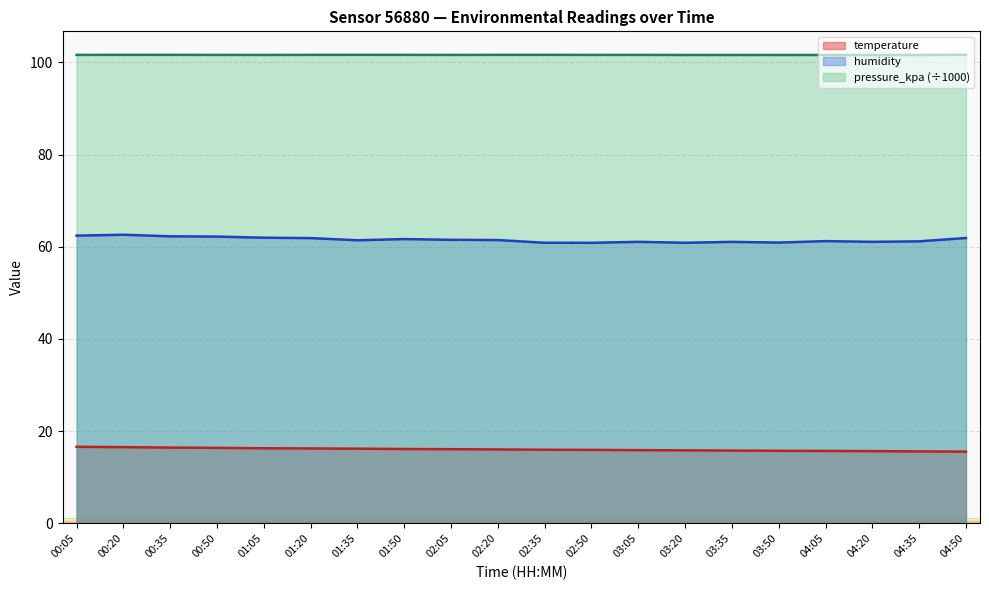

Where is pressure_kpa nearest to the value 101?

04:35